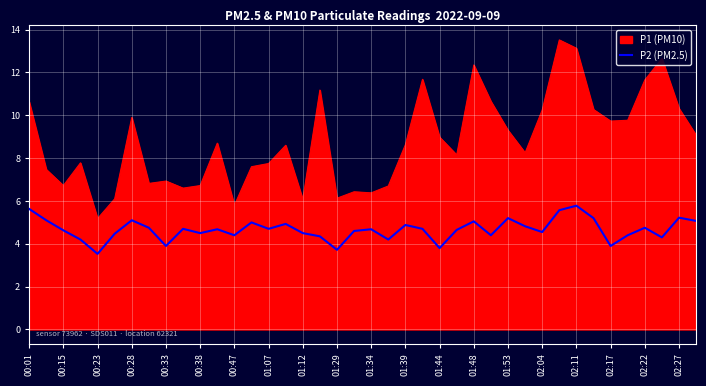

List the series in order of their peak value, lowest first.

P2 (PM2.5), P1 (PM10)